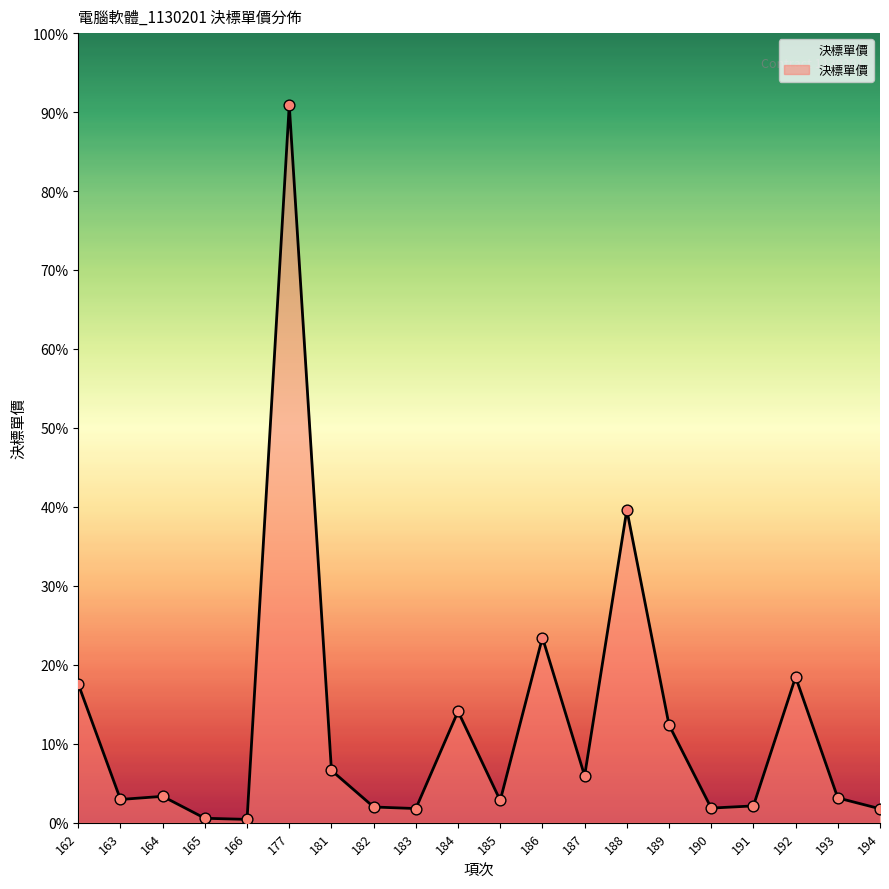

Does the chart have visible grid lines?

No